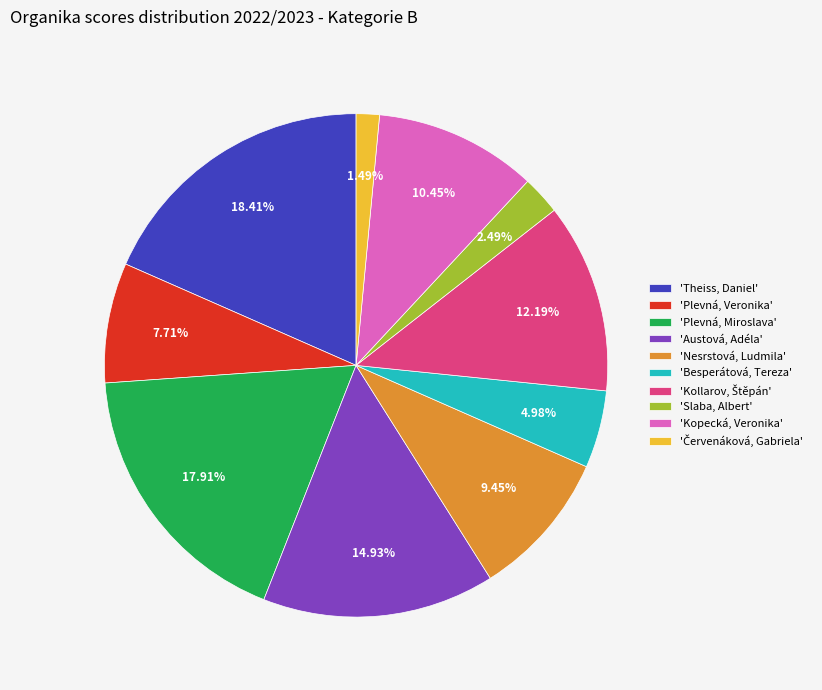

Combined, do 'Besperátová, Tereza' and 'Slaba, Albert' account for over 50%?

No